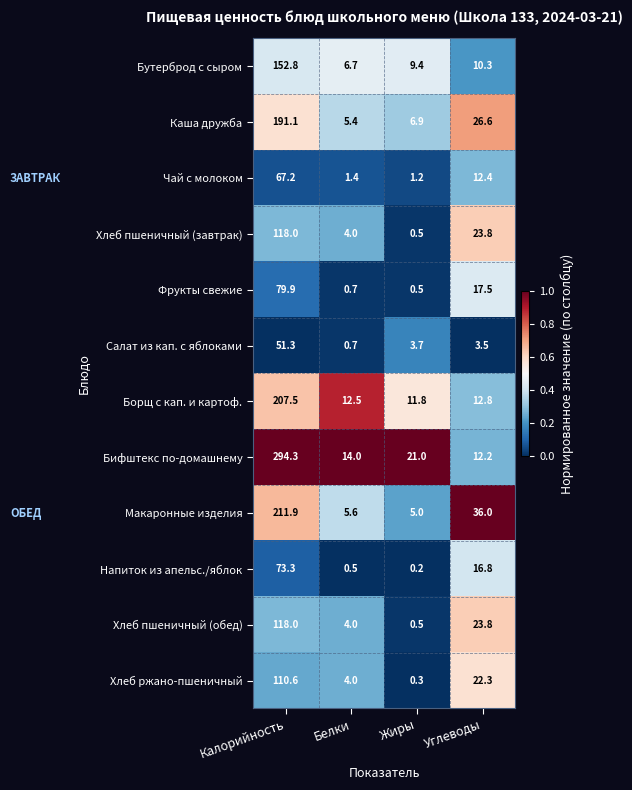

At which label does Макаронные изделия first exceed 36?

Калорийность